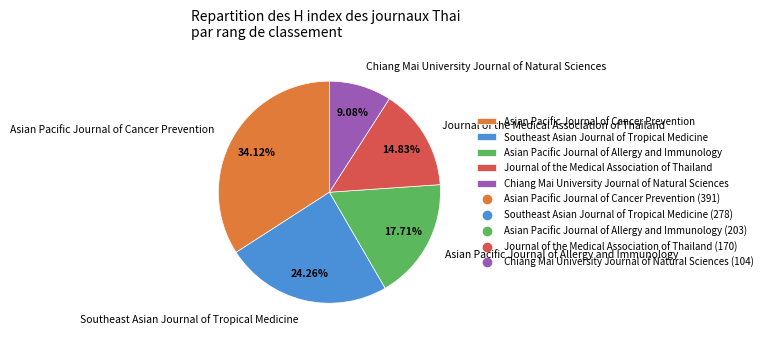

Rank the categories by value from lowest to highest.

Chiang Mai University Journal of Natural Sciences, Journal of the Medical Association of Thailand, Asian Pacific Journal of Allergy and Immunology, Southeast Asian Journal of Tropical Medicine, Asian Pacific Journal of Cancer Prevention